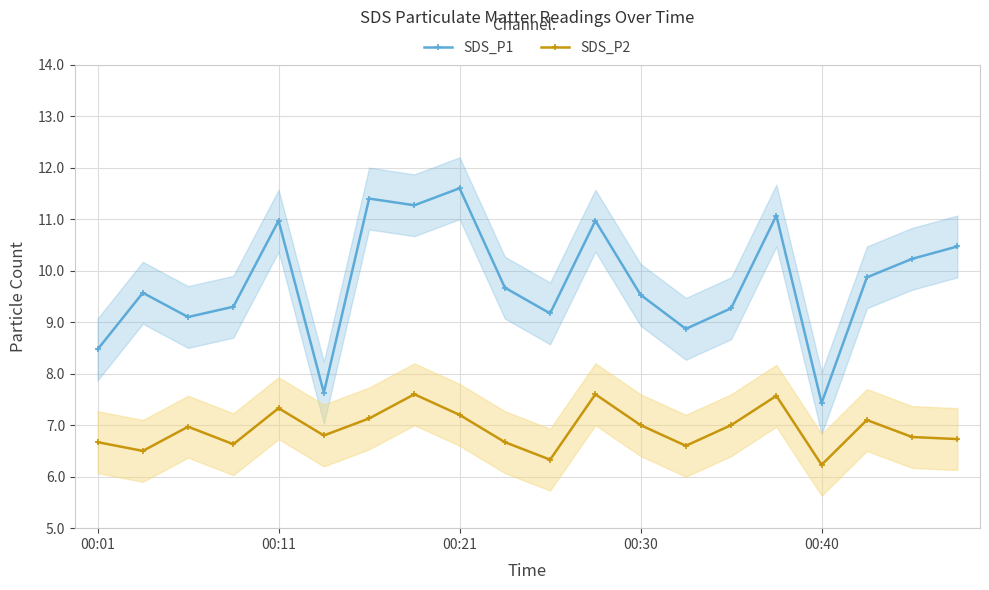

The value of SDS_P2 at 00:40 is 6.2. True or false?

True